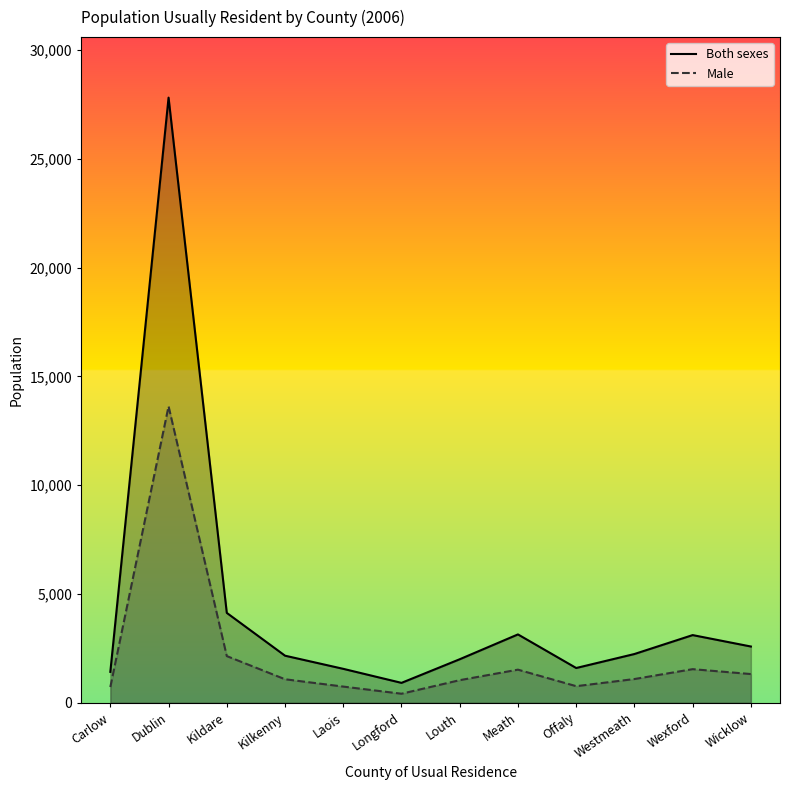

What is the smallest value displayed?

419